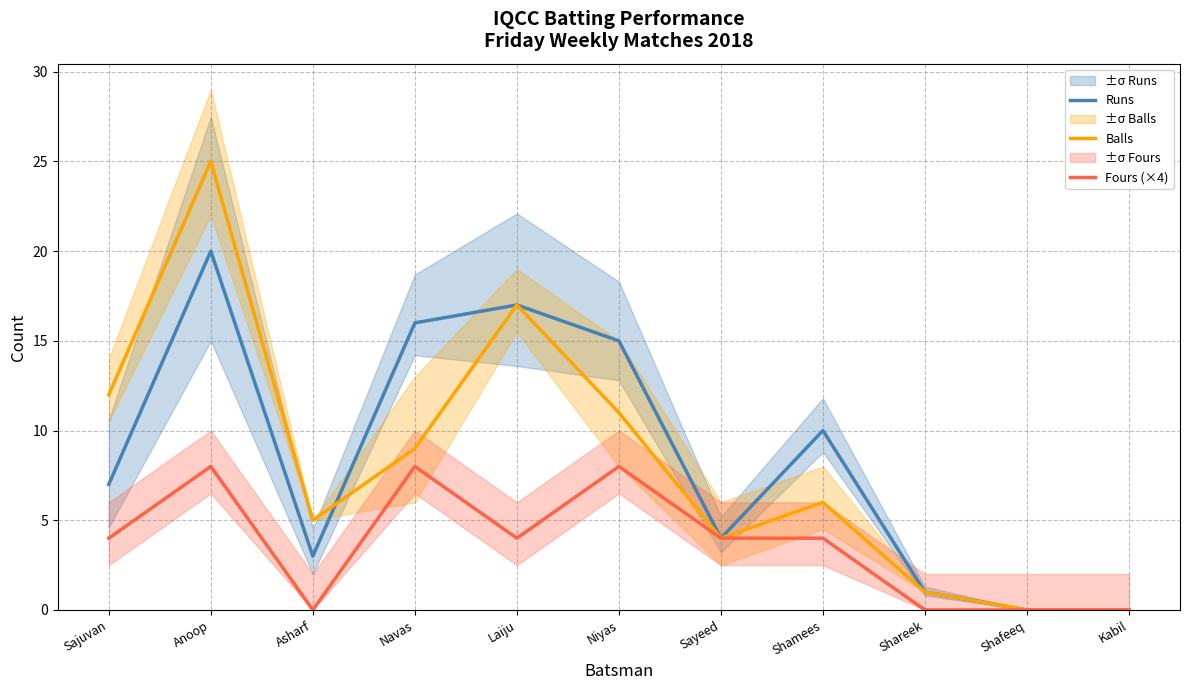

What is the value of the Runs point at the 4th from the left?

16